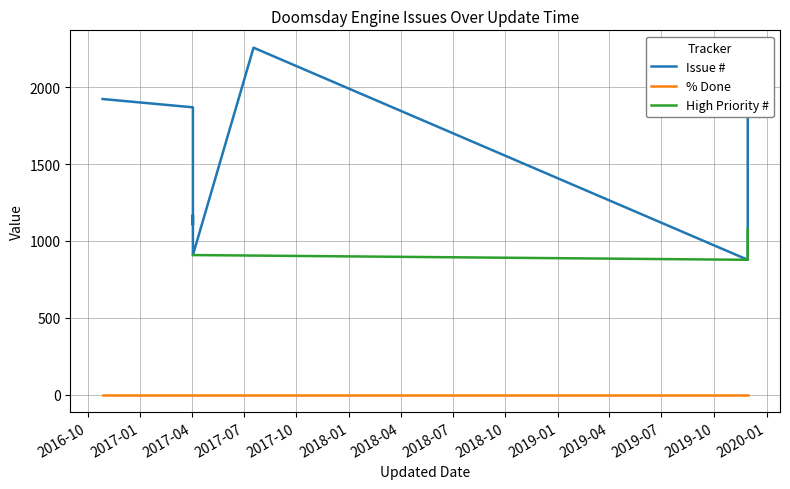

Is this an area chart (filled region under the line)?

No